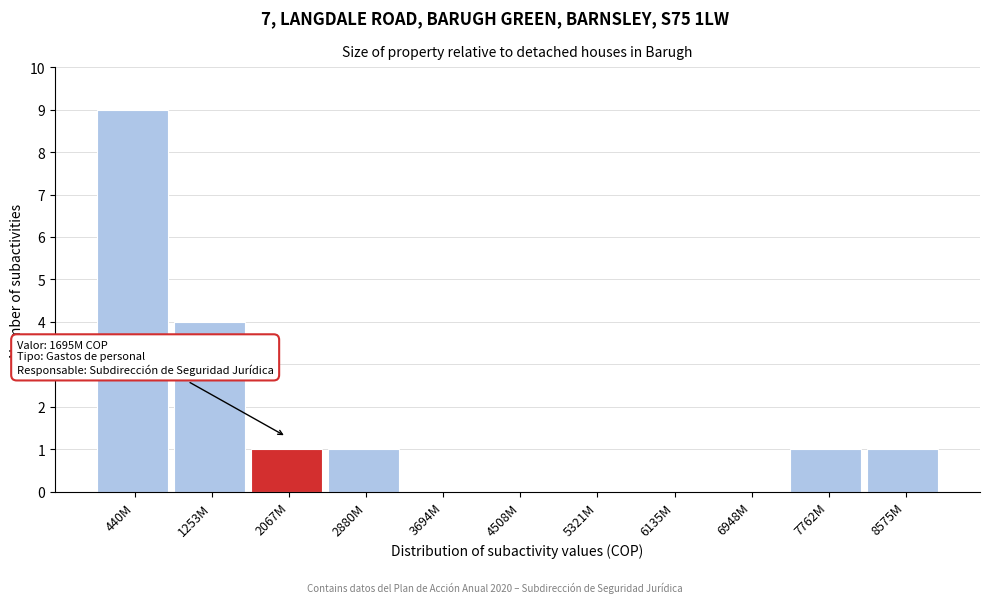

Reading left to right, transcribe all the data shown in this chart.

440M=9	1253M=4	2067M=1	2880M=1	3694M=0	4508M=0	5321M=0	6135M=0	6948M=0	7762M=1	8575M=1